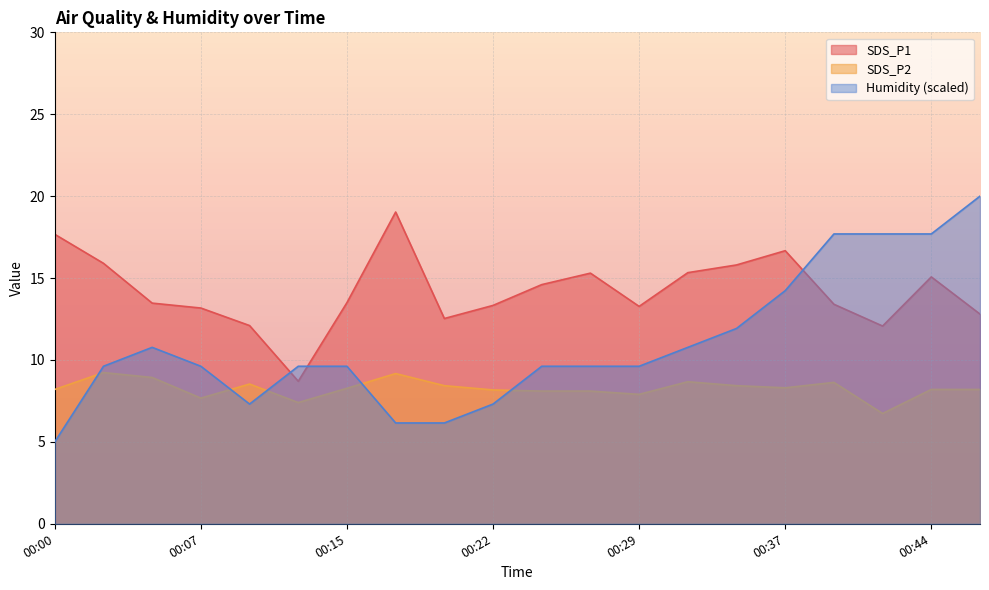

At 00:46, list the series in order from smallest to largest.

SDS_P2, SDS_P1, Humidity